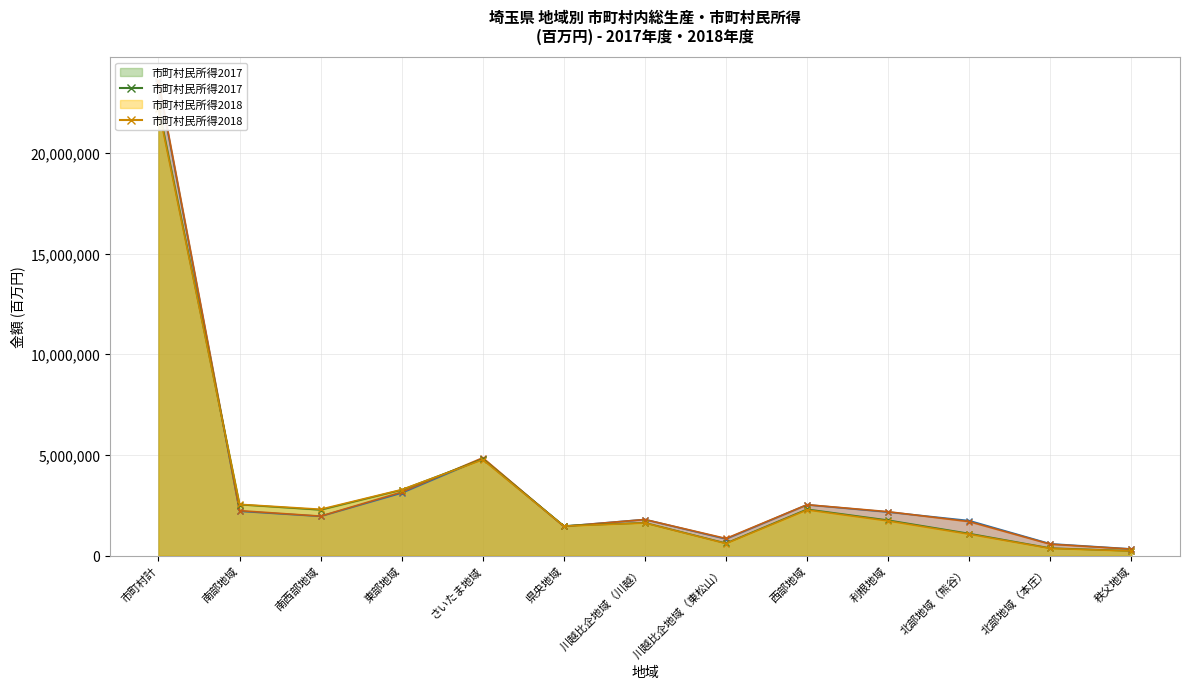

The value of 市町村内総生産2017 at 利根地域 is 2160981. True or false?

True